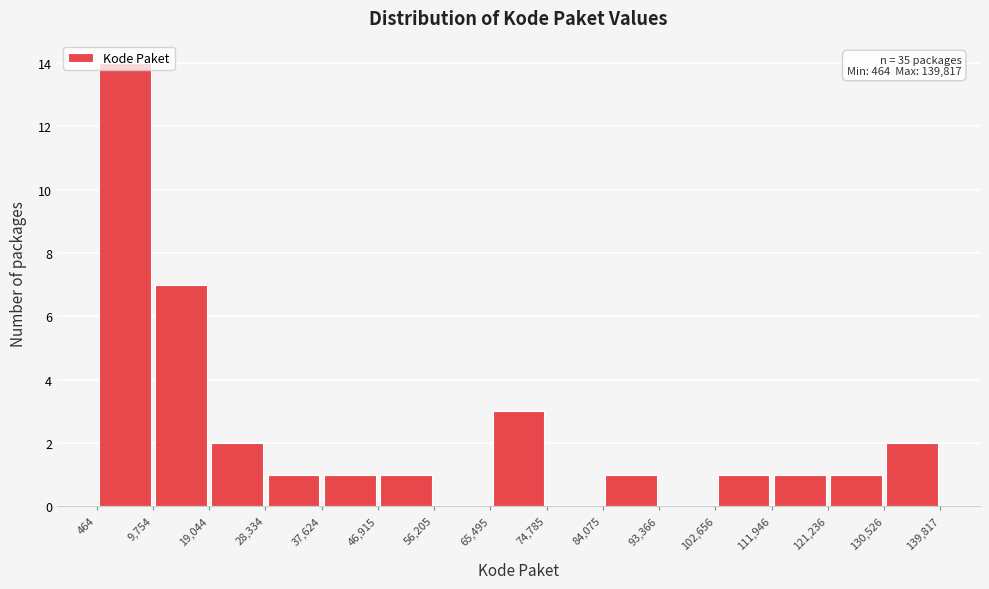

Over which range of the x-axis is the bar tallest?

464 to 9,754